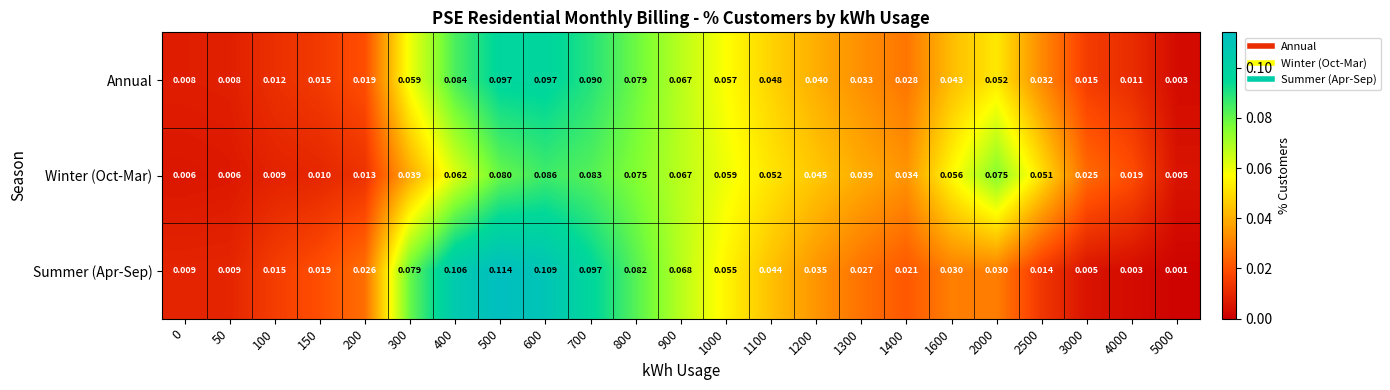

Rank the series at 1000 from lowest to highest value.

Summer (Apr-Sep), Annual, Winter (Oct-Mar)